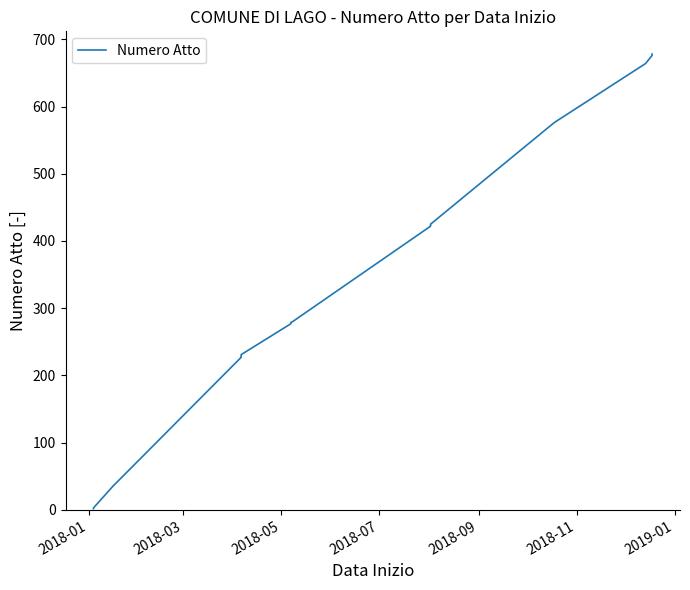

Is it true that the value at 10 is 62?

False